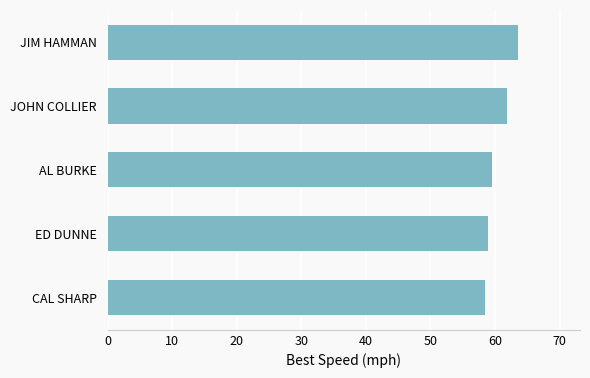

What is the greatest value displayed?

63.6